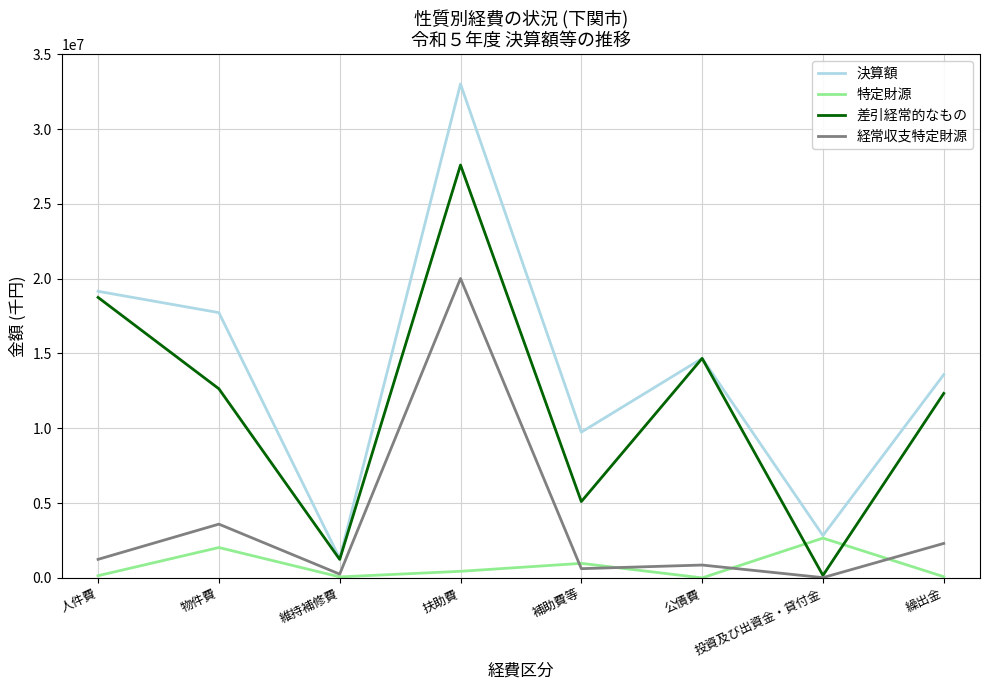

Is it true that 経常収支特定財源 equals 3592530 at 物件費?

True